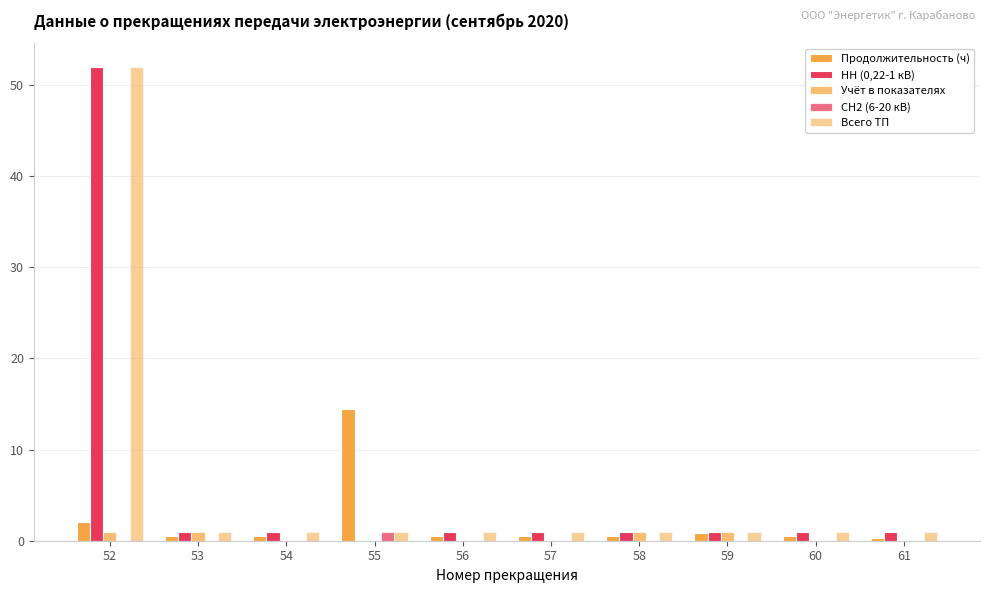

Does the chart contain stacked bars?

No